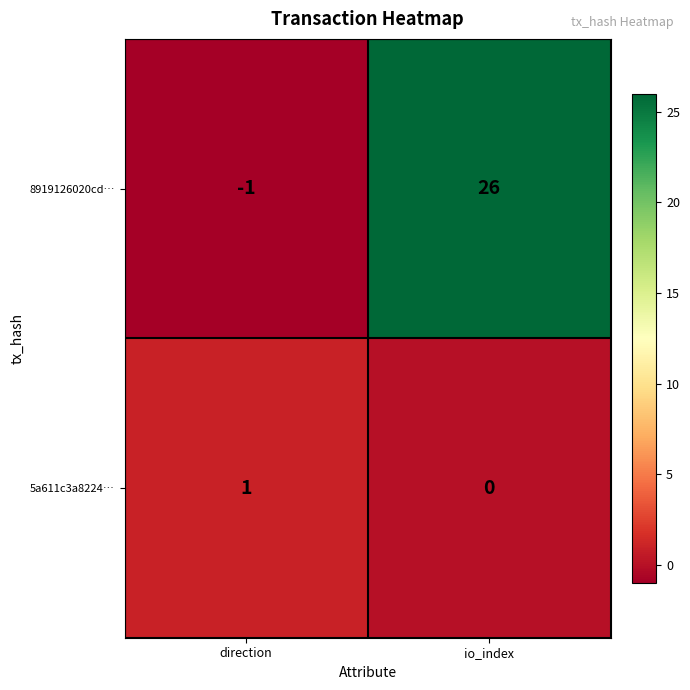

Which series changed the most between direction and io_index?

8919126020cd…